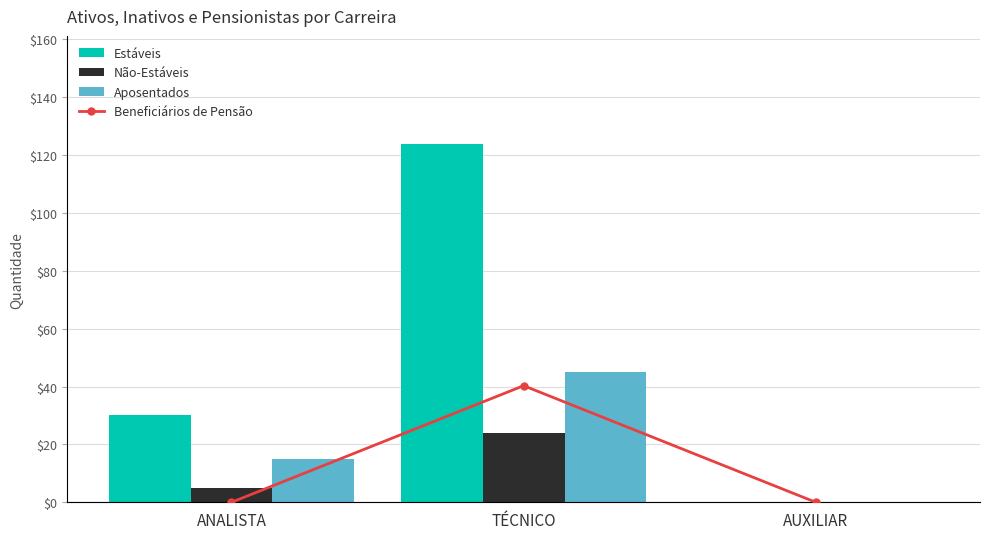

Which series has the largest total across all categories?

Estáveis